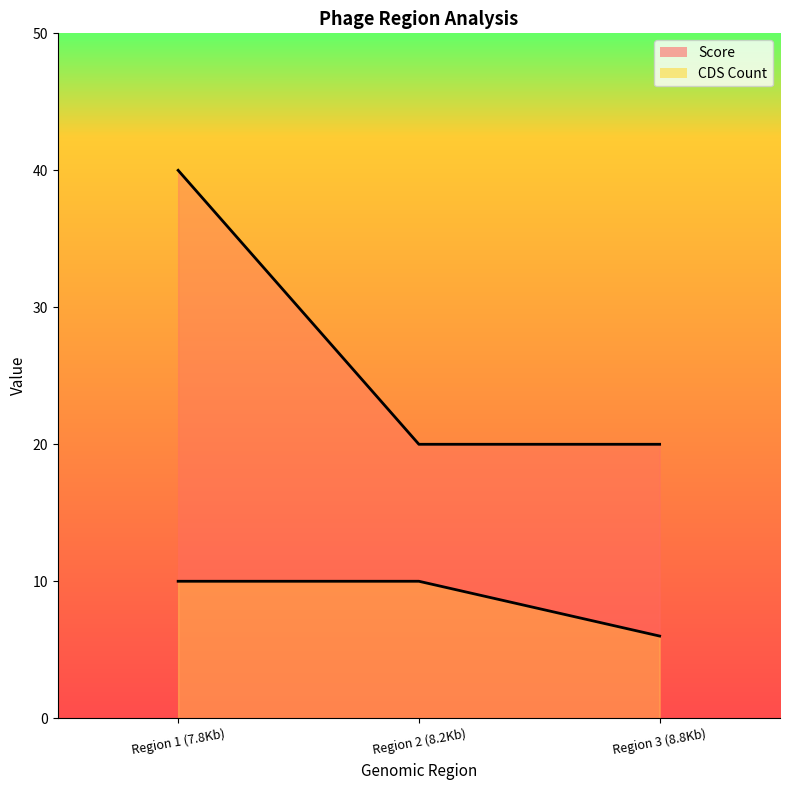

List the series in order of their peak value, lowest first.

CDS Count, Score